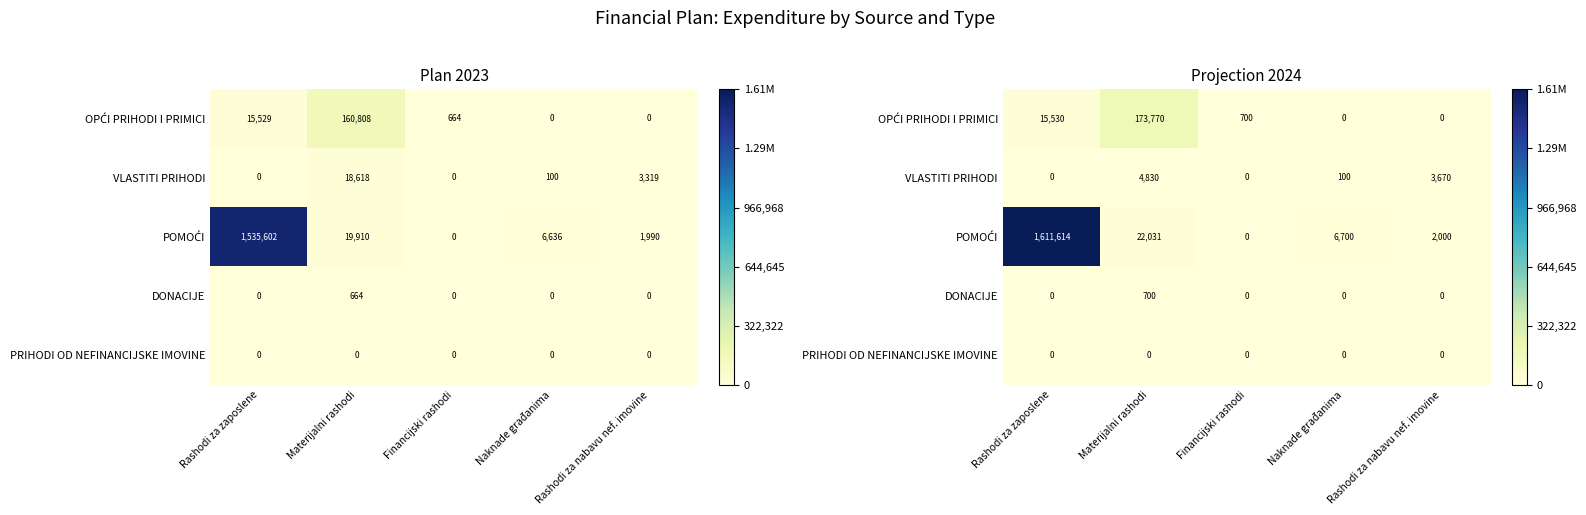

The OPĆI PRIHODI I PRIMICI series shows 255 at Financijski rashodi. True or false?

False